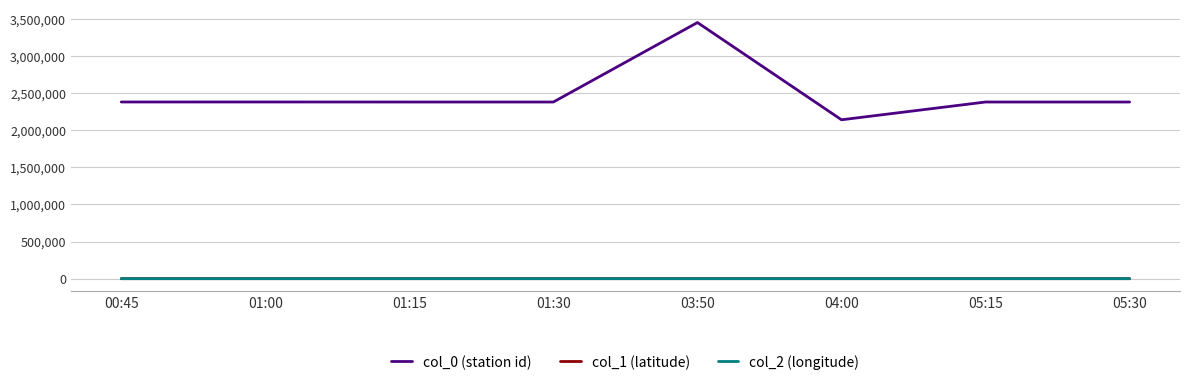

Is this an area chart (filled region under the line)?

No